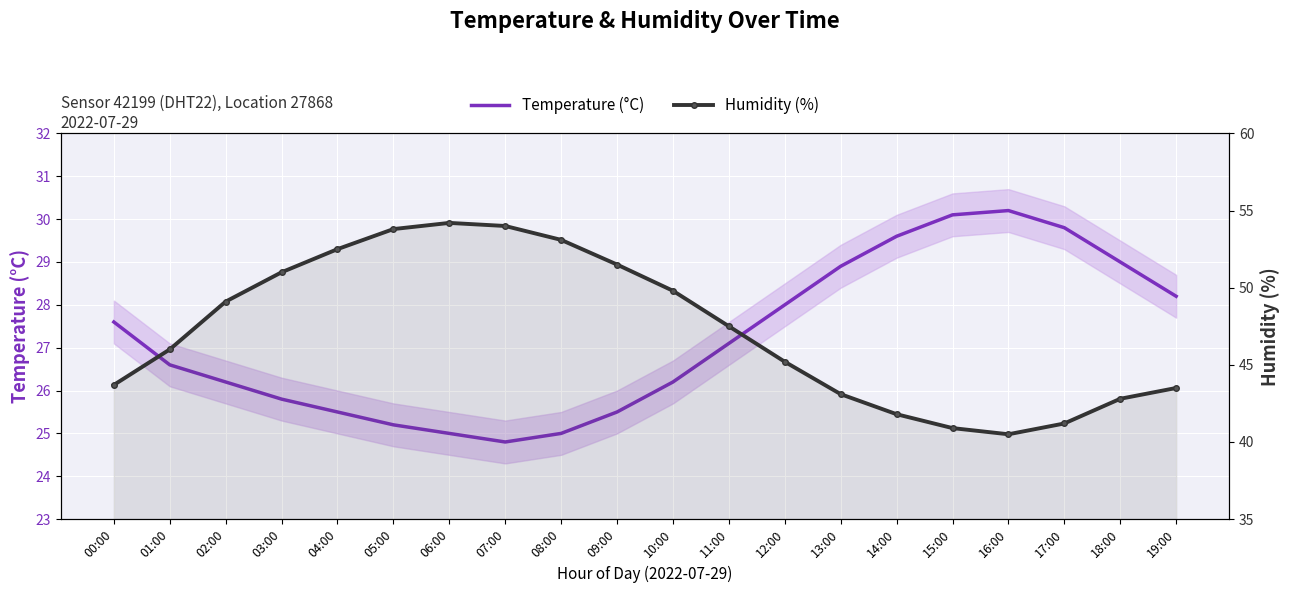

At which category is the sum across all series the highest?

06:00